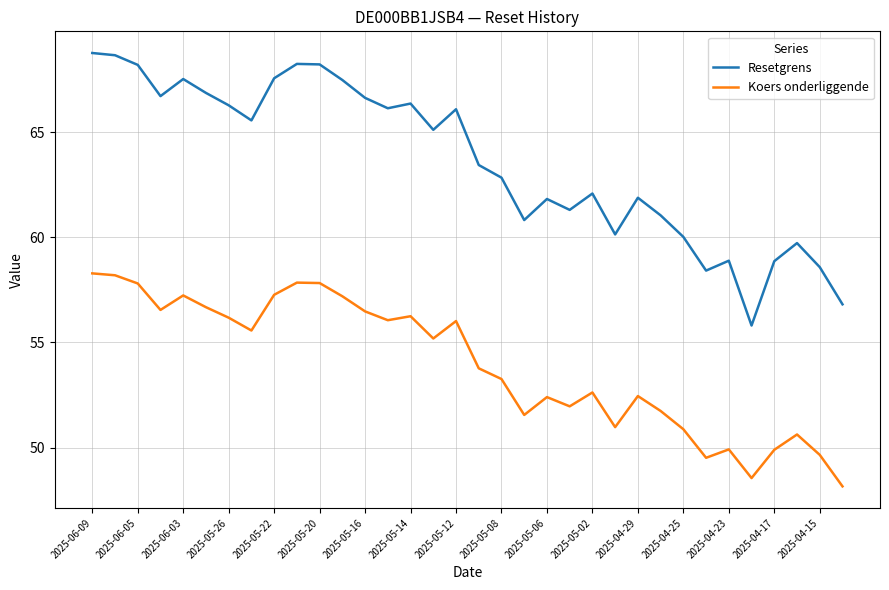

In Koers onderliggende, how many points are lower than both neighbors (excluding endpoints)?

9